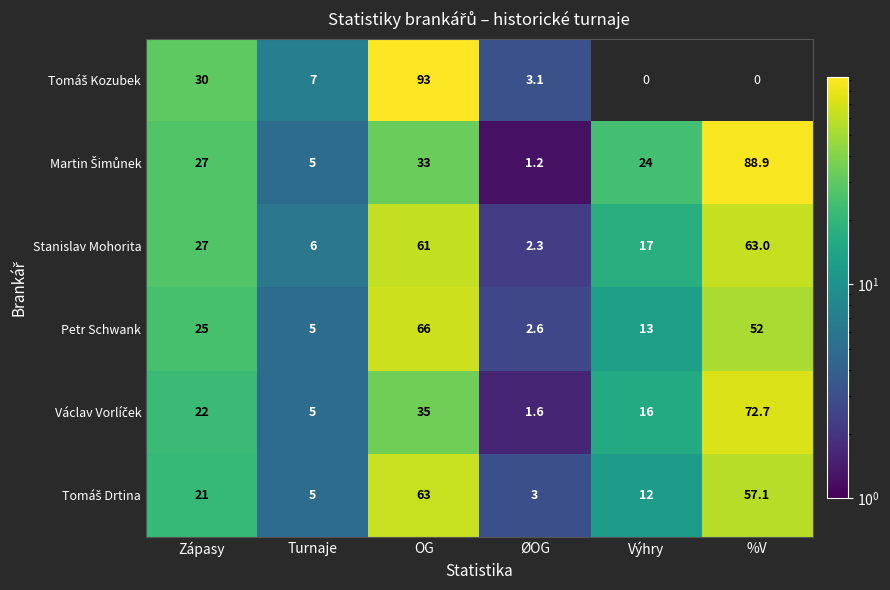

Which has a higher value, Turnaje or Zápasy?

Zápasy